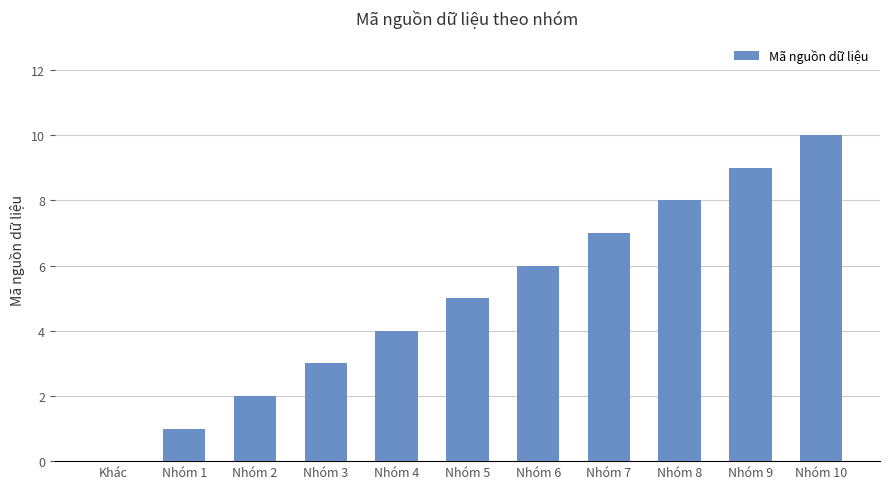

What is the change in value from Khác to Nhóm 5?

+5